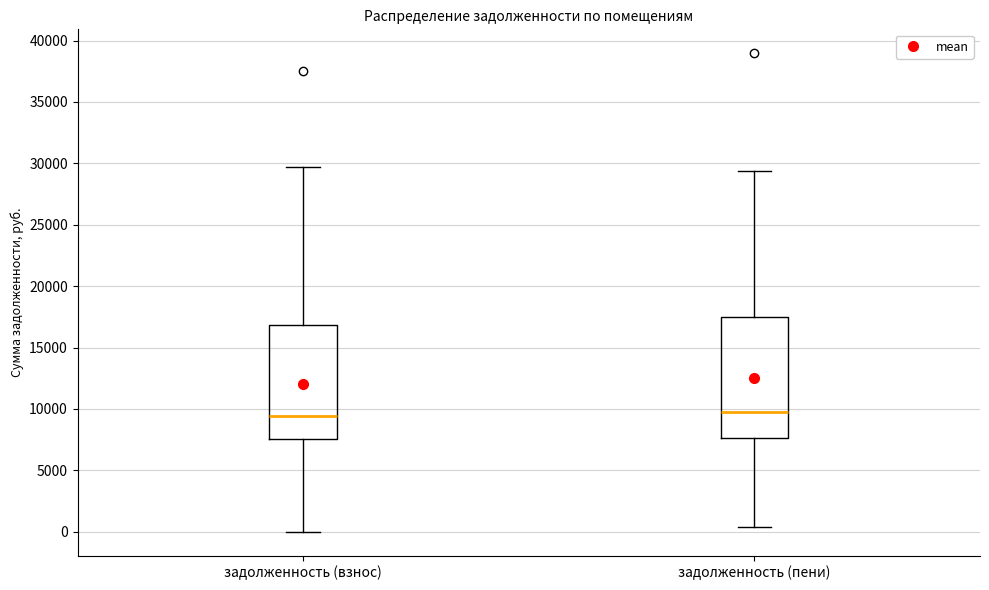

Which box is the tallest, from its lower edge to its upper edge?

задолженность (пени)